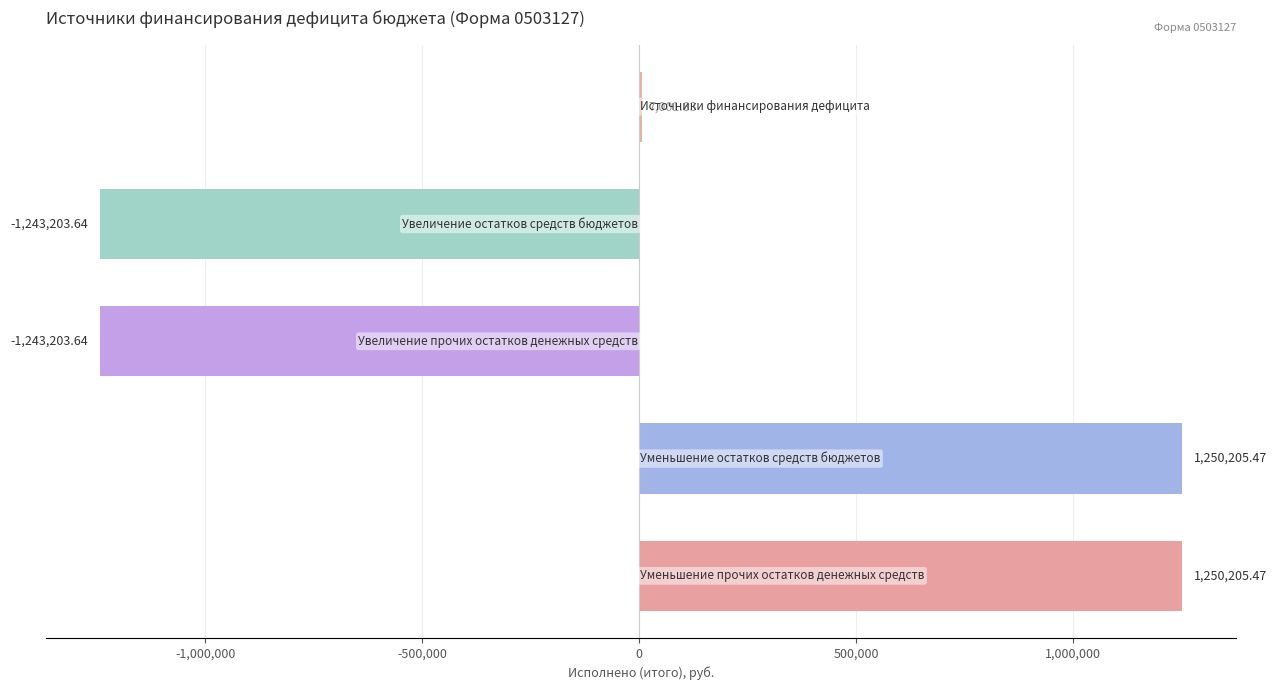

What is the sum of all values?

21005.5